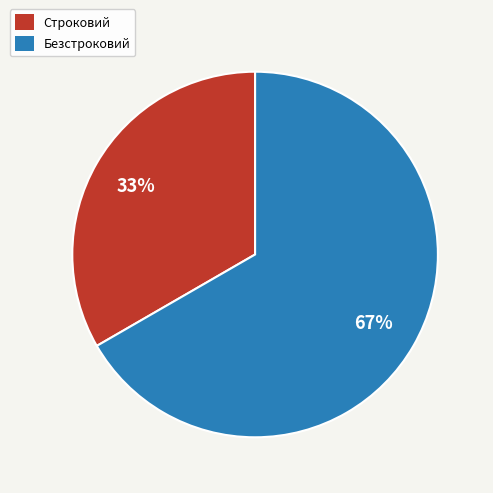

Does Строковий account for over 50% of the chart?

No